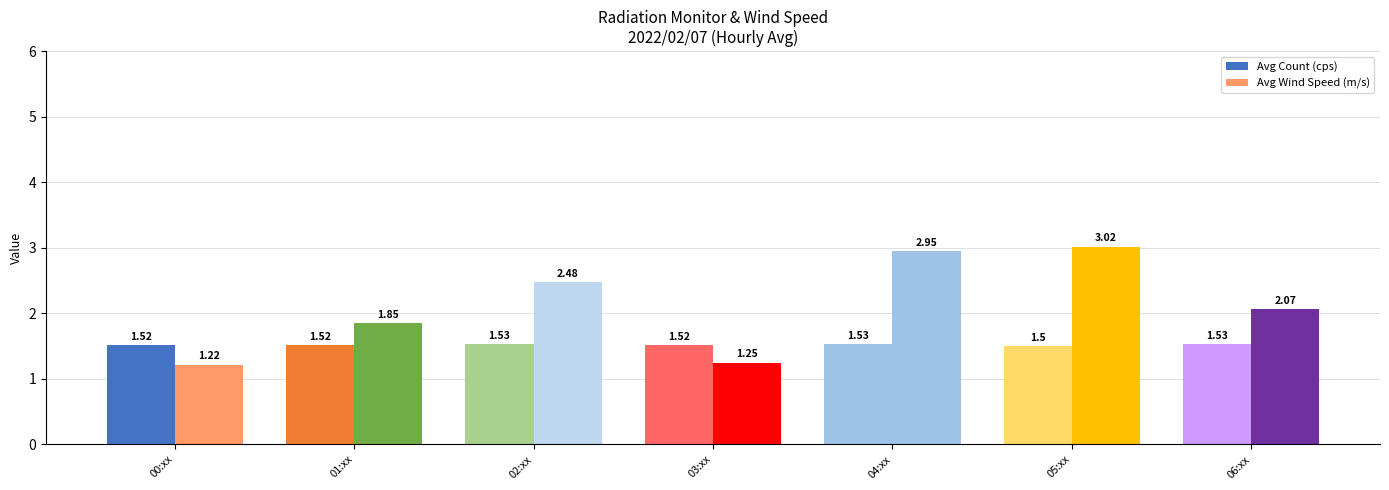

How many categories are shown in the chart?

7